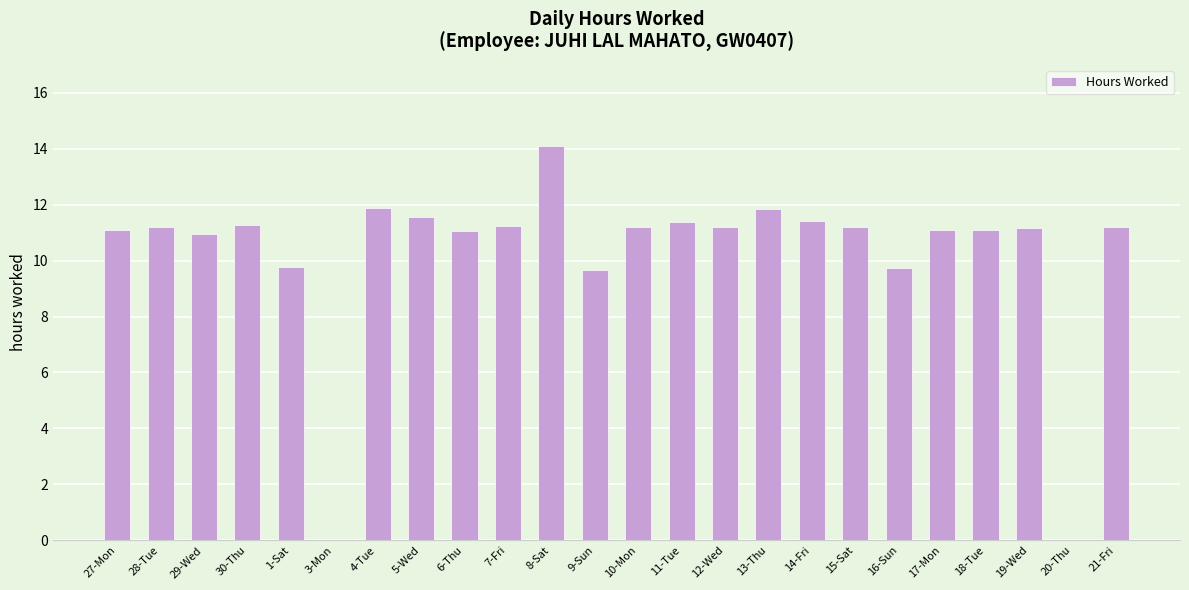

What is the sum of the values at 18-Tue and 6-Thu?

22.2